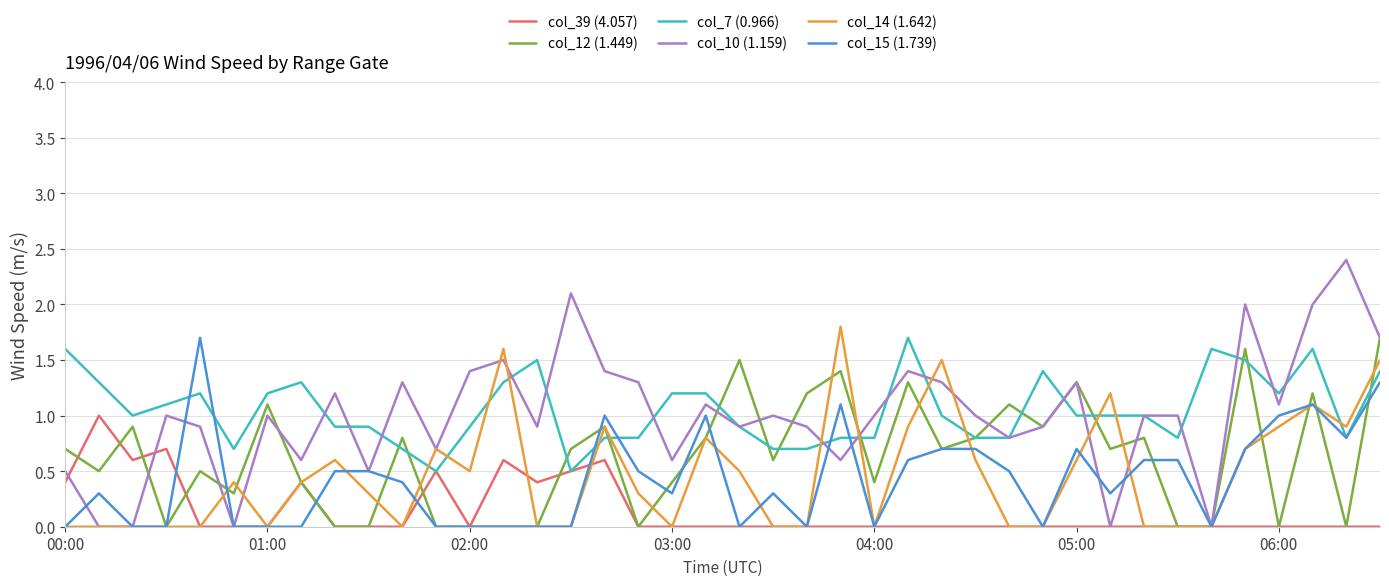

Which series has the largest range (max minus min)?

col_10 (1.159)